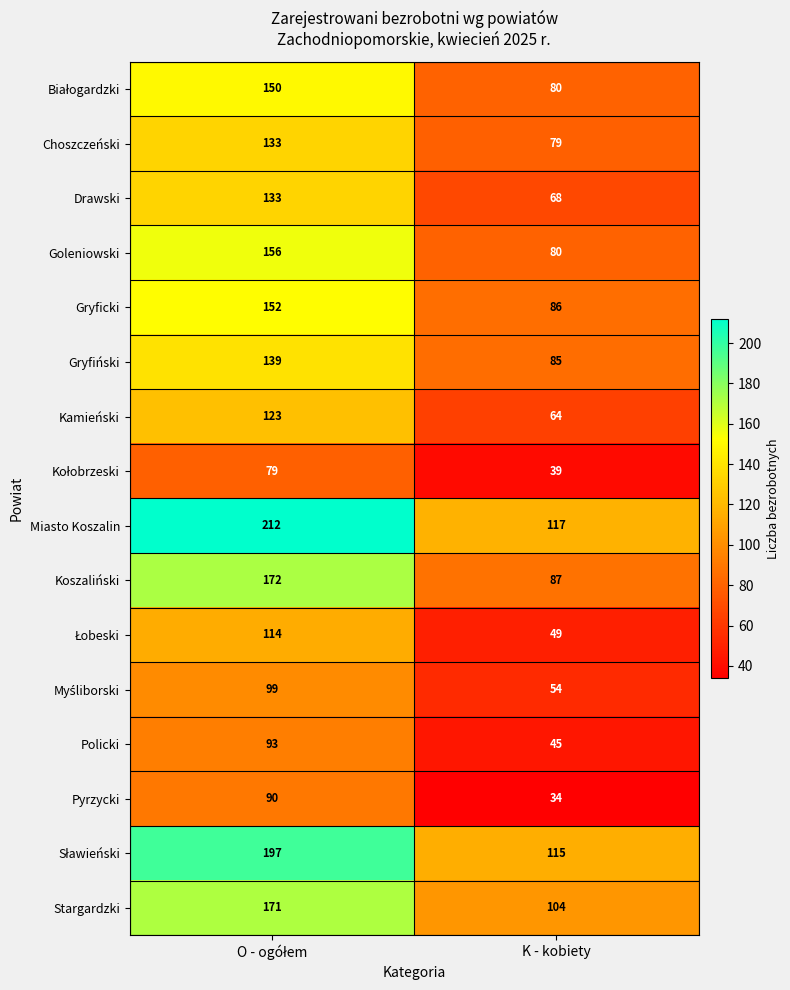

The Miasto Koszalin series shows 117 at K - kobiety. True or false?

True